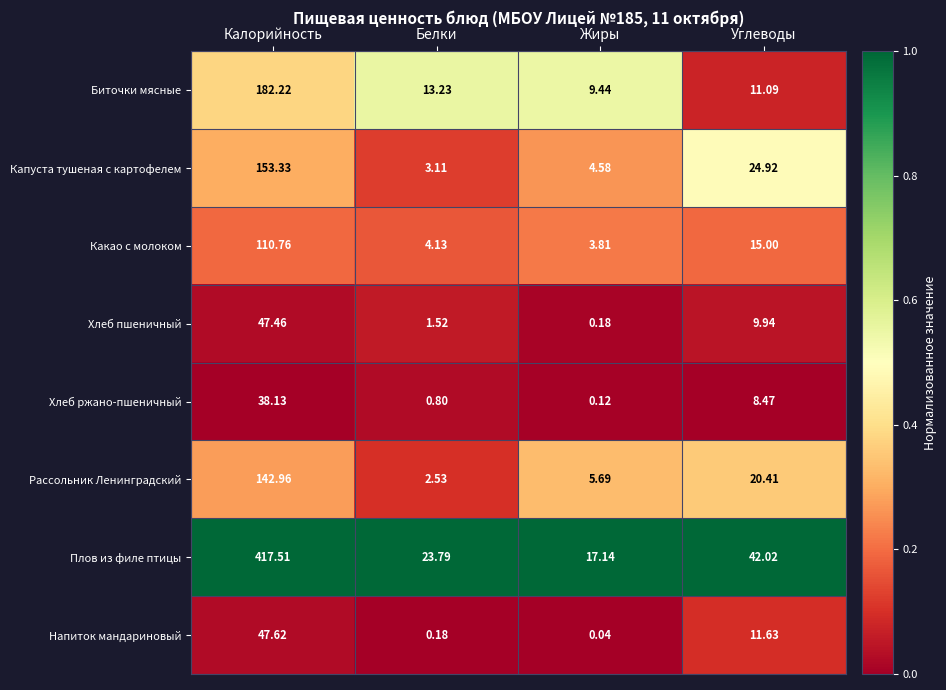

Which series changed the most between Калорийность and Жиры?

Плов из филе птицы